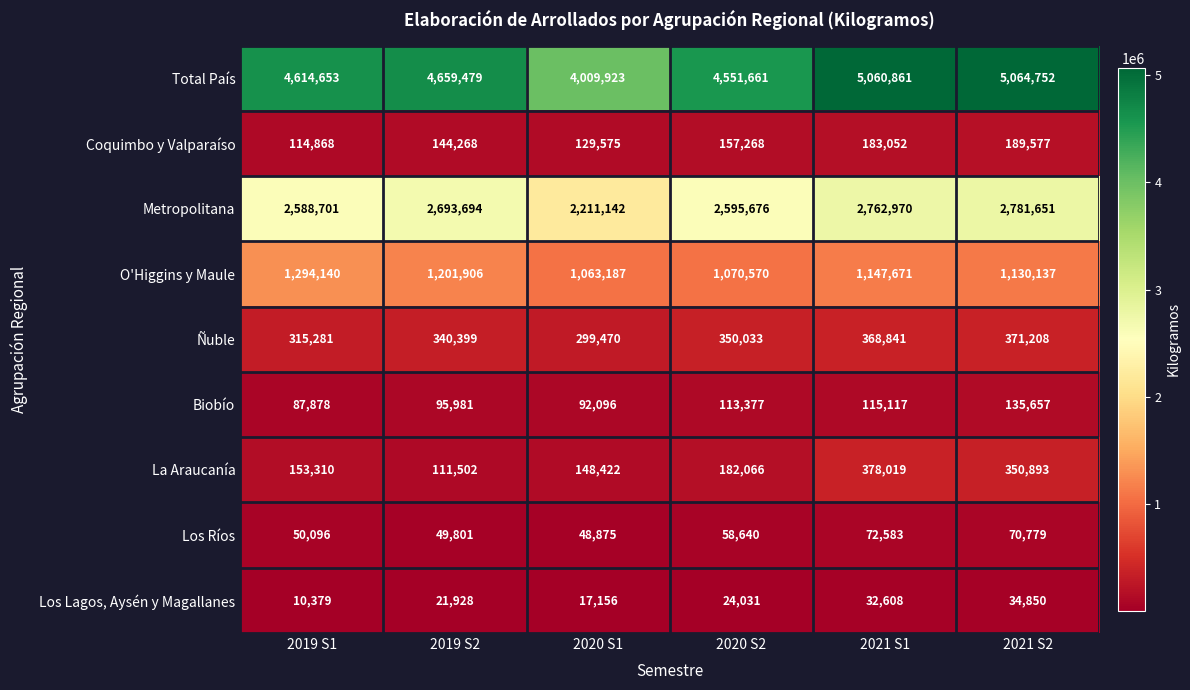

What is the smallest value displayed?

10379